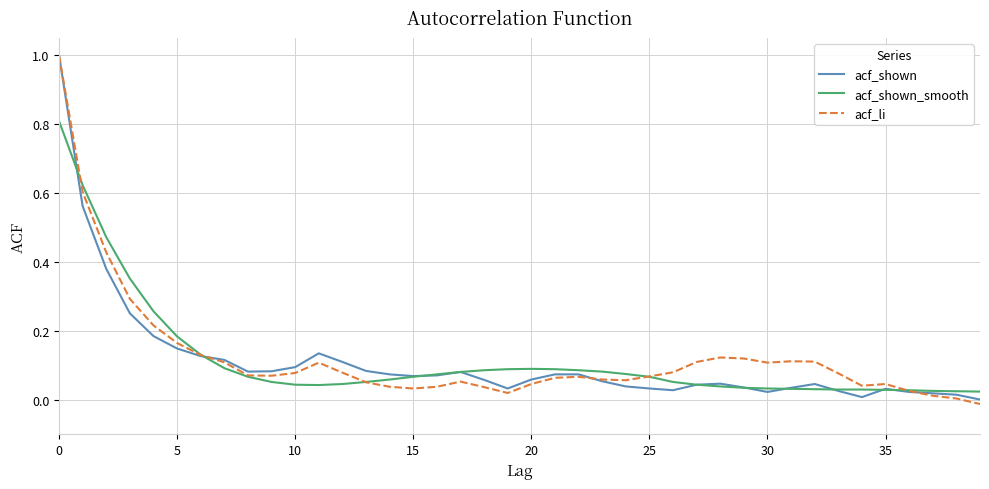

What is the maximum value shown in the chart?

1.0